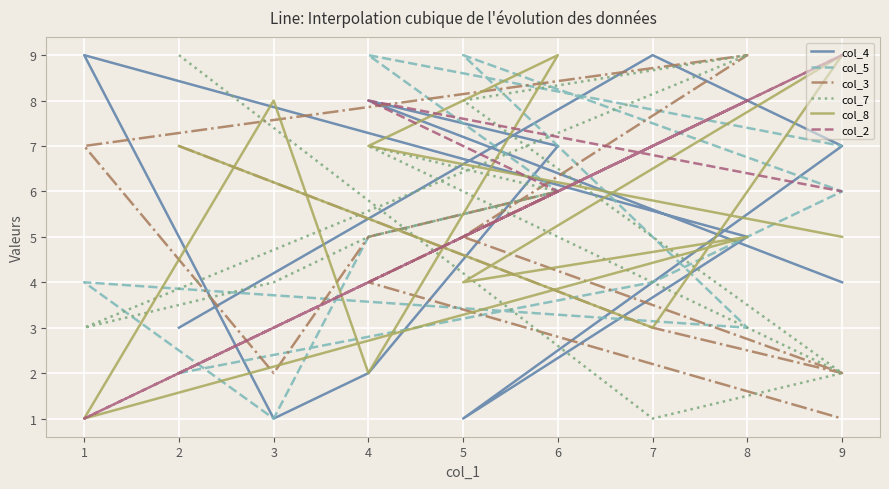

Between 3 and 9, which series saw the biggest shift?

col_5